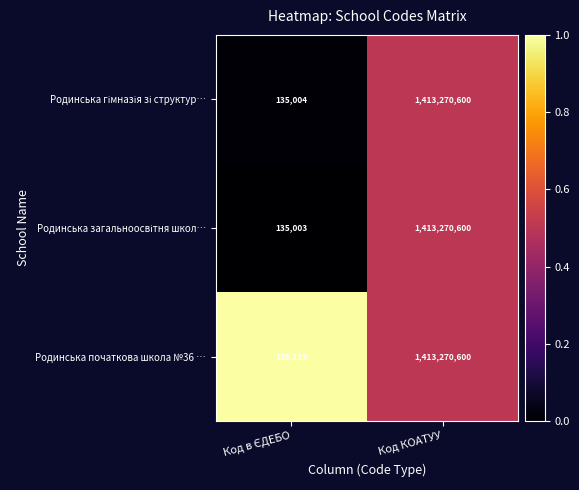

True or false: Родинська початкова школа №36 … has a value of 1413270600 at Код КОАТУУ.

True